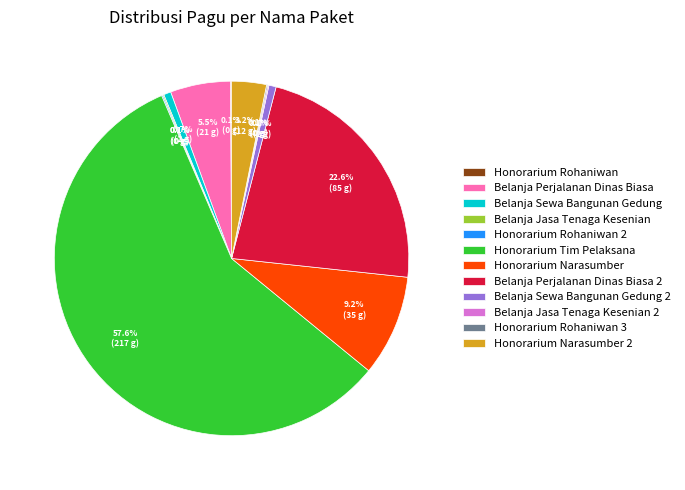

True or false: Belanja Perjalanan Dinas Biasa 2 accounts for 16% of the total.

False